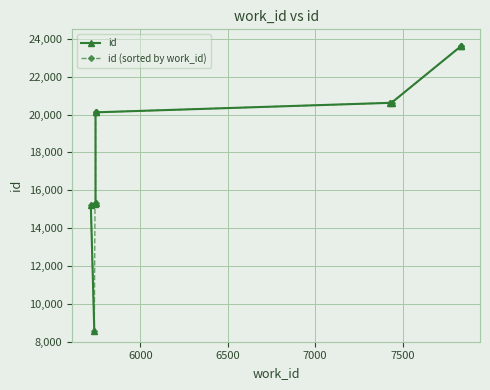

What is the value of the id point at the 10th from the left?

23633